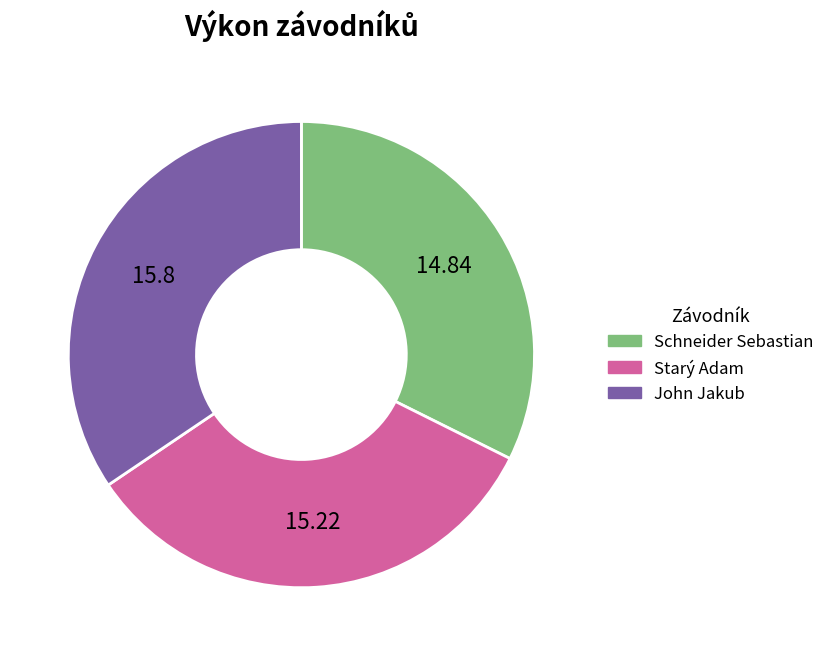

Do Starý Adam and Schneider Sebastian together represent more than half of the pie?

Yes